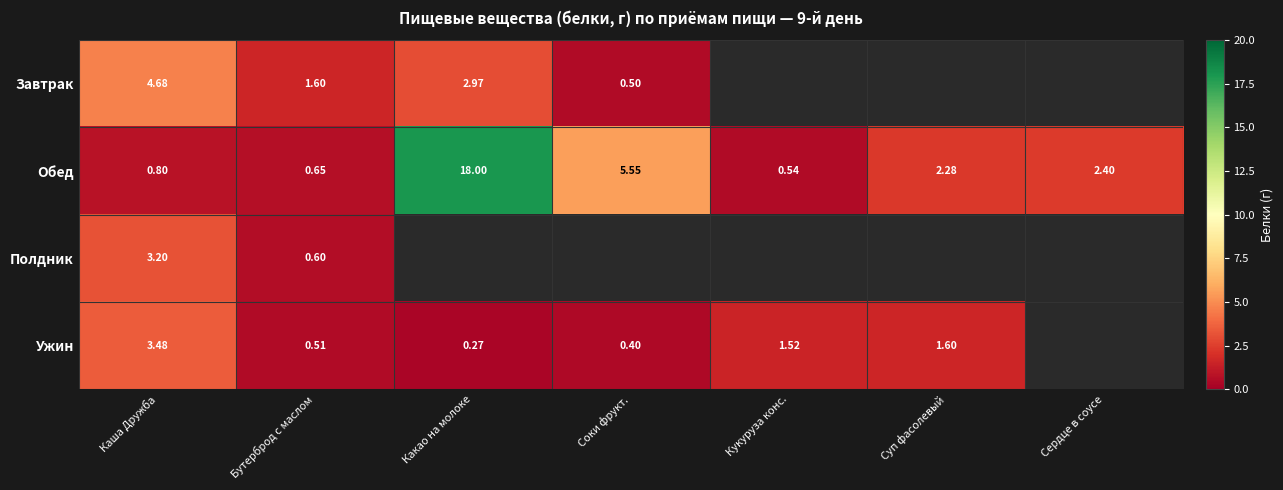

Is the value of Ужин at Каша Дружба greater than the value of Полдник at Каша Дружба?

Yes